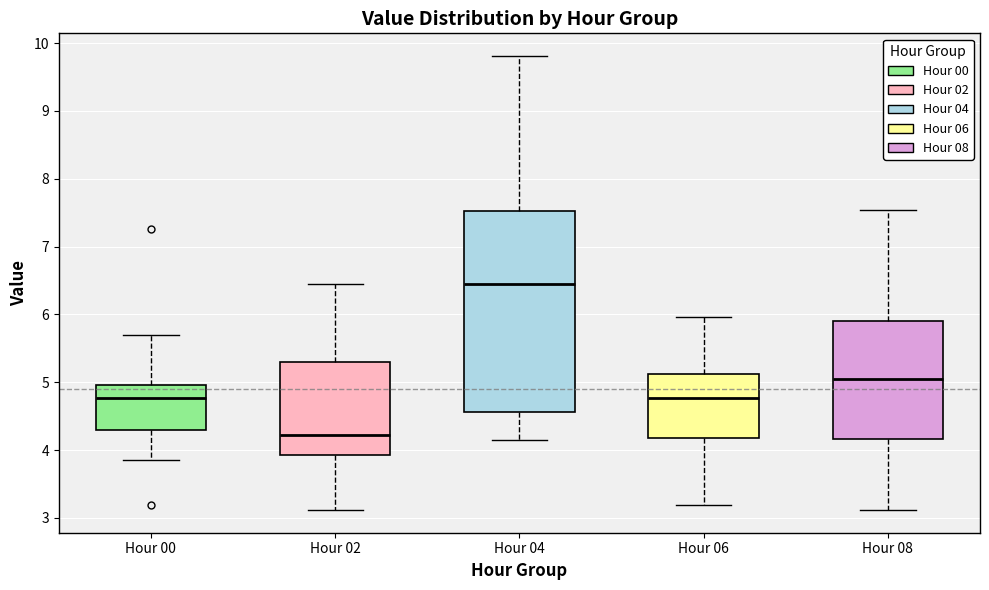

Which box is the tallest, from its lower edge to its upper edge?

Hour 04